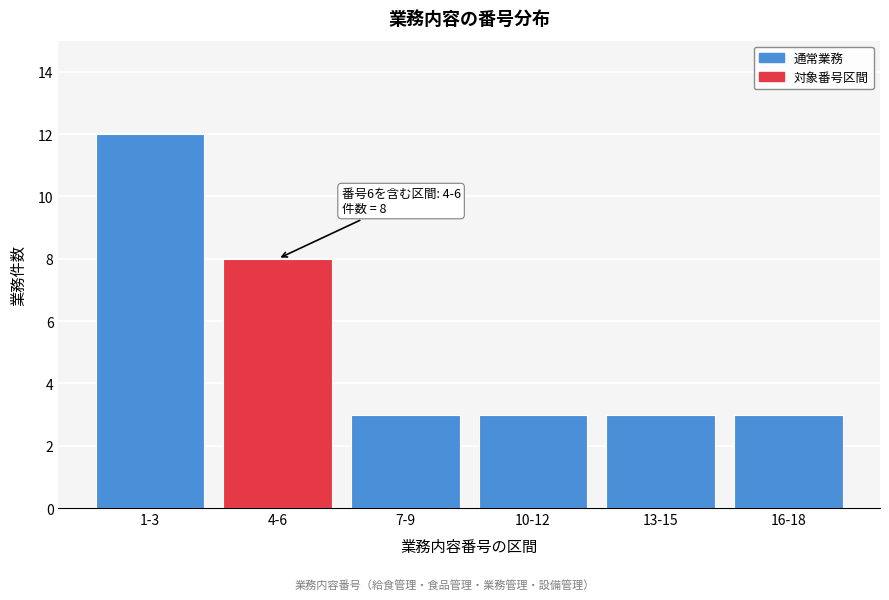

Reading right to left, transcribe all the data shown in this chart.

16-18=3	13-15=3	10-12=3	7-9=3	4-6=8	1-3=12